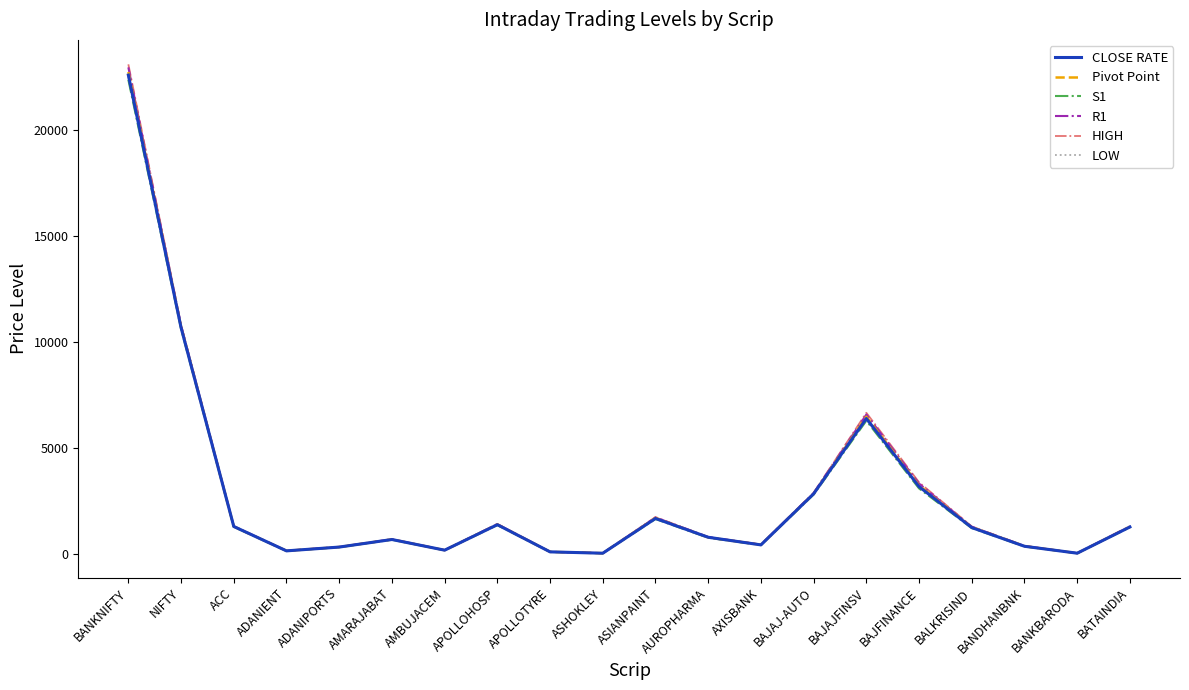

Which series has the largest range (max minus min)?

HIGH